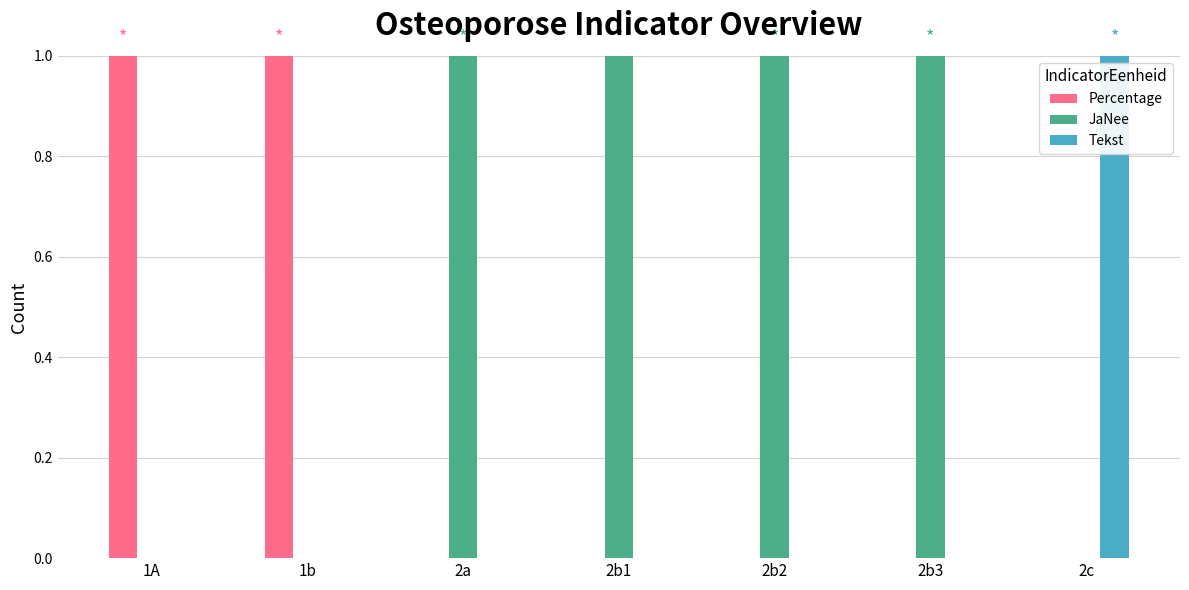

Which series has the largest total across all categories?

JaNee